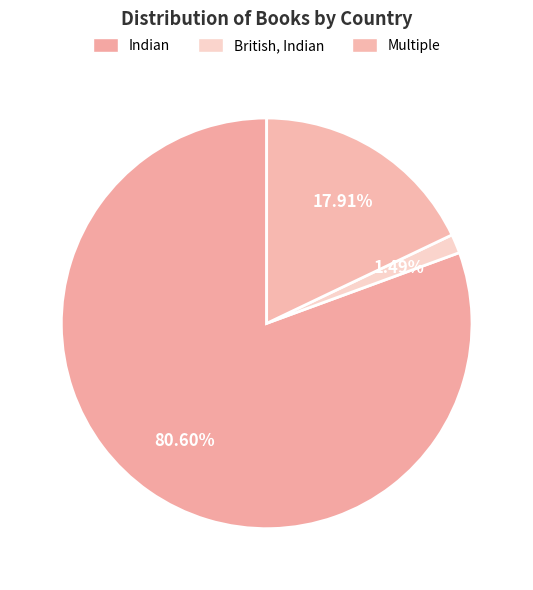

Rank the categories by value from highest to lowest.

Indian, Multiple, British, Indian